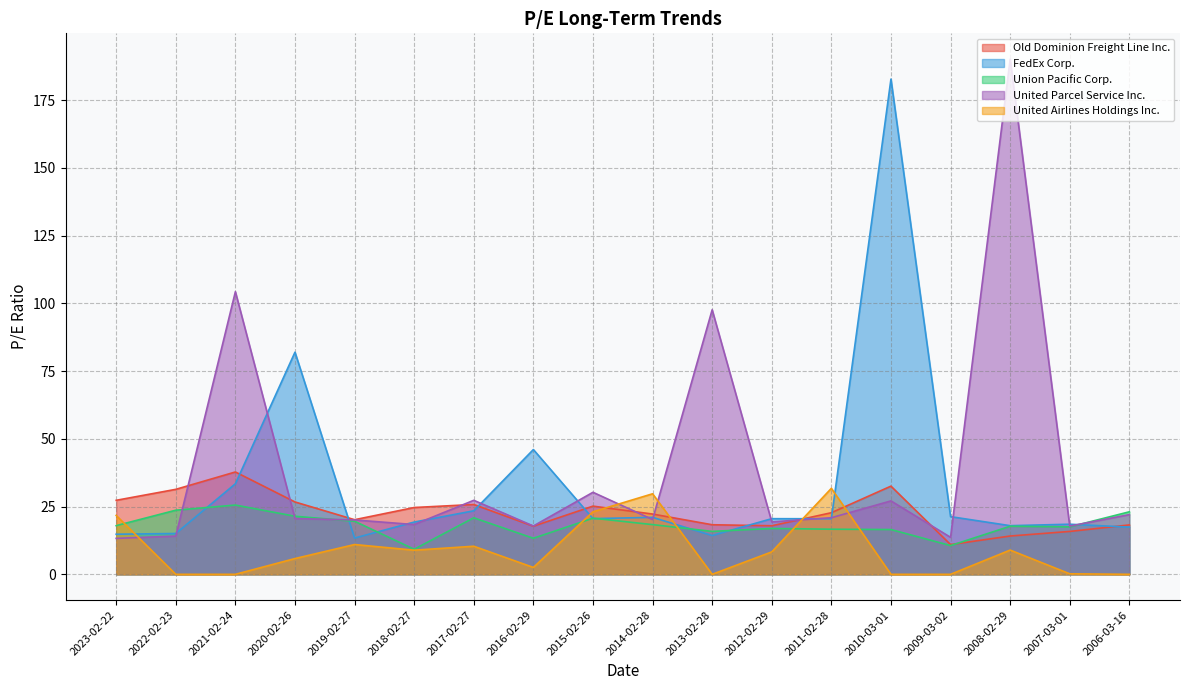

What position from the left is 2019-02-27?

5